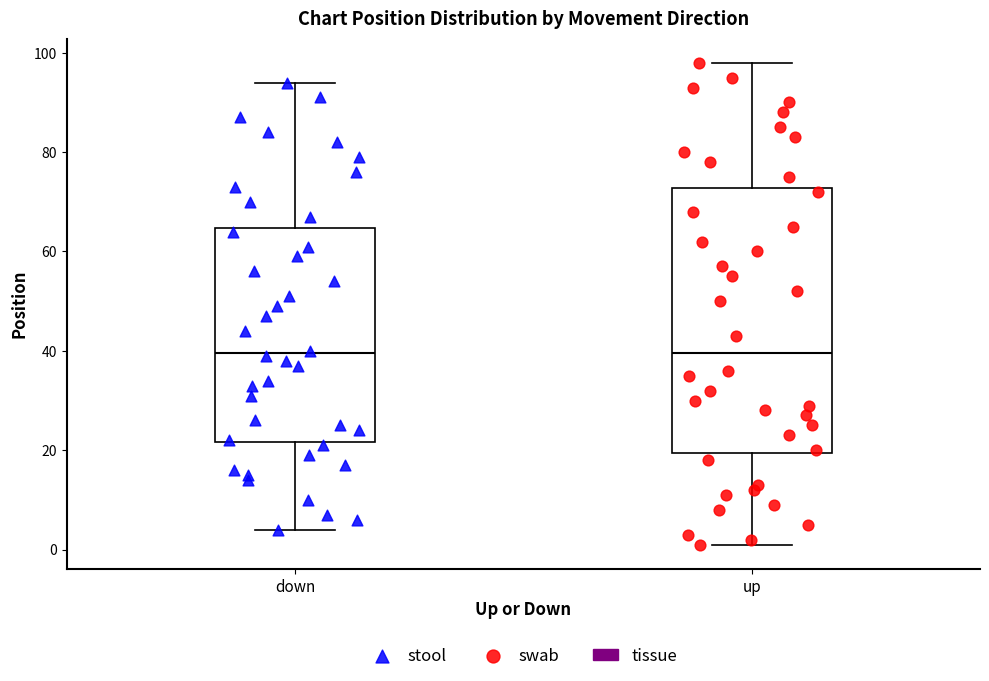

Reading left to right, read every box against the y-axis: the position of its median line, the range the box covers, and the ends of its whiskers. The values are not printed on the chart, so give them approximately, as read against the axis.

down: median 40, box 22 to 64, whiskers 4 to 94
up: median 40, box 20 to 72, whiskers 2 to 98